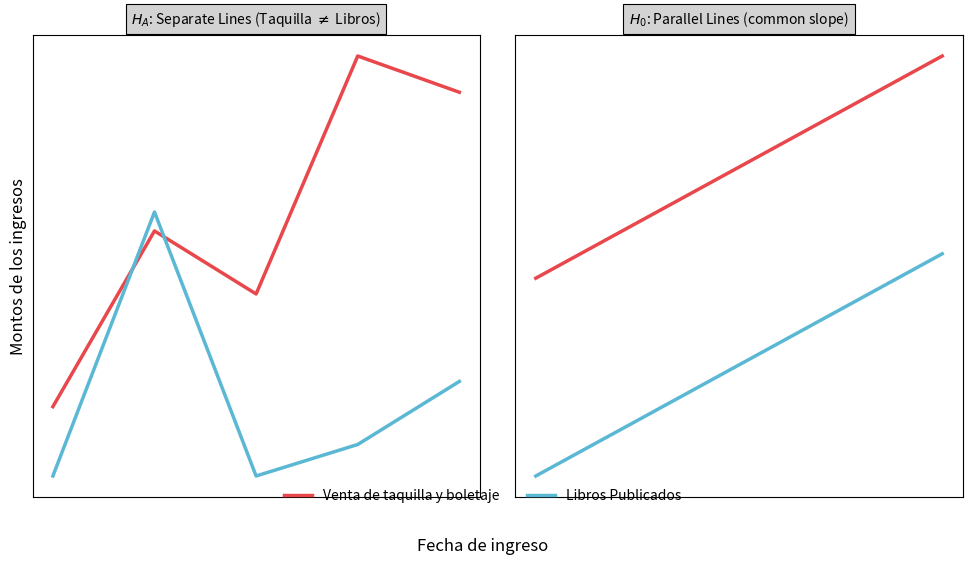

How many data points in Venta de taquilla y boletaje are above 1850?

2